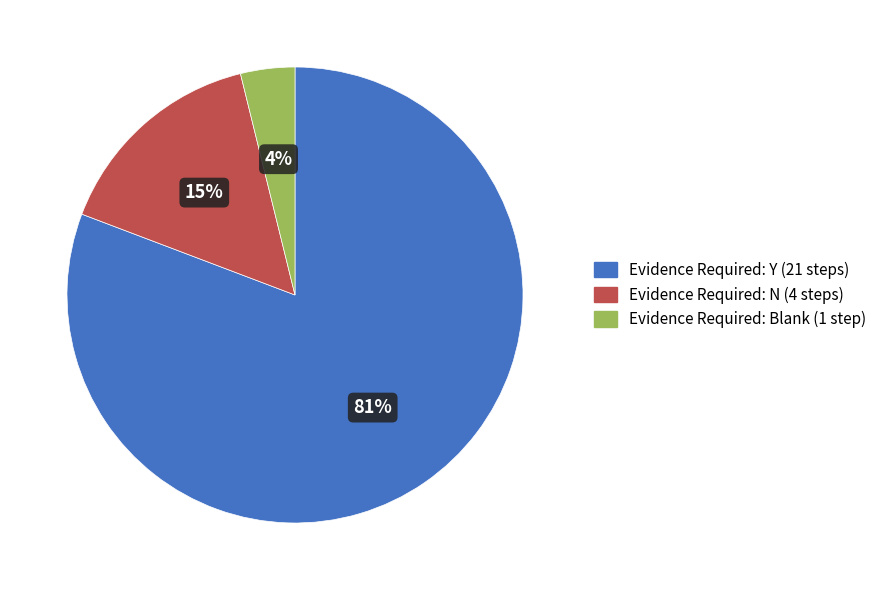

Is there any slice that represents more than half of the pie?

Yes